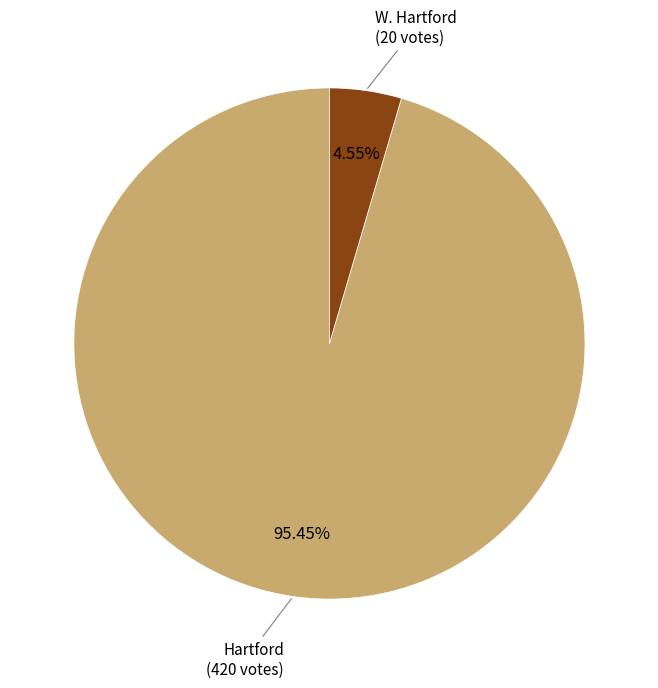

To the nearest percent, what portion does Hartford represent?

95%